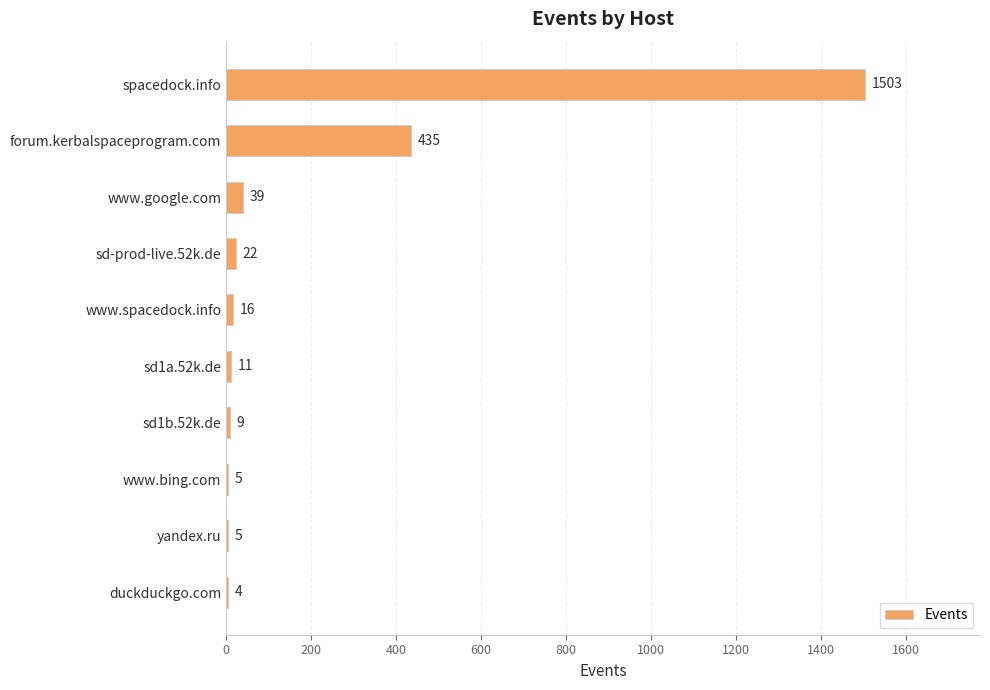

Approximately how many times larger is the value at sd1b.52k.de compared to sd-prod-live.52k.de?

0.4